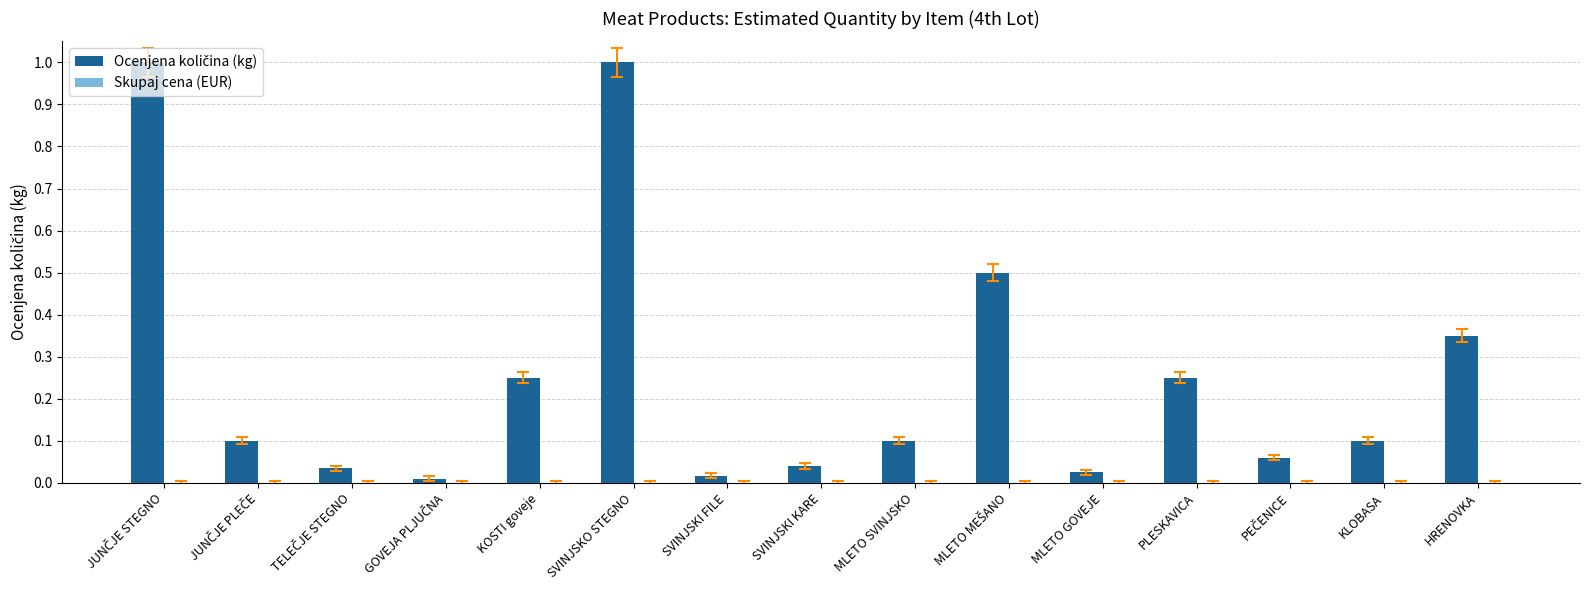

Does the chart contain stacked bars?

No